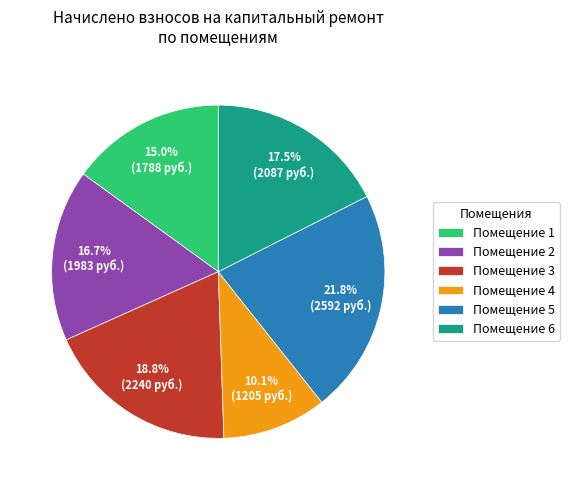

To the nearest percent, what is the average slice percentage?

17%